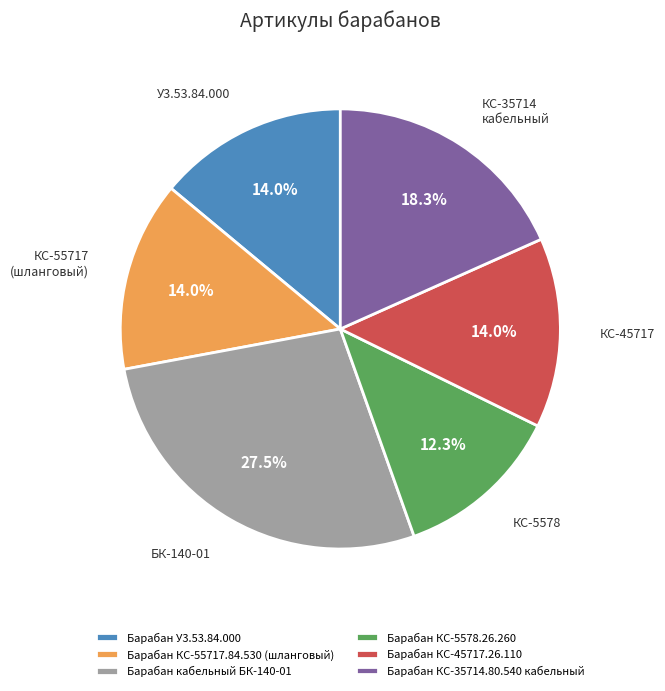

Which slice is the smallest?

Барабан КС-5578.26.260